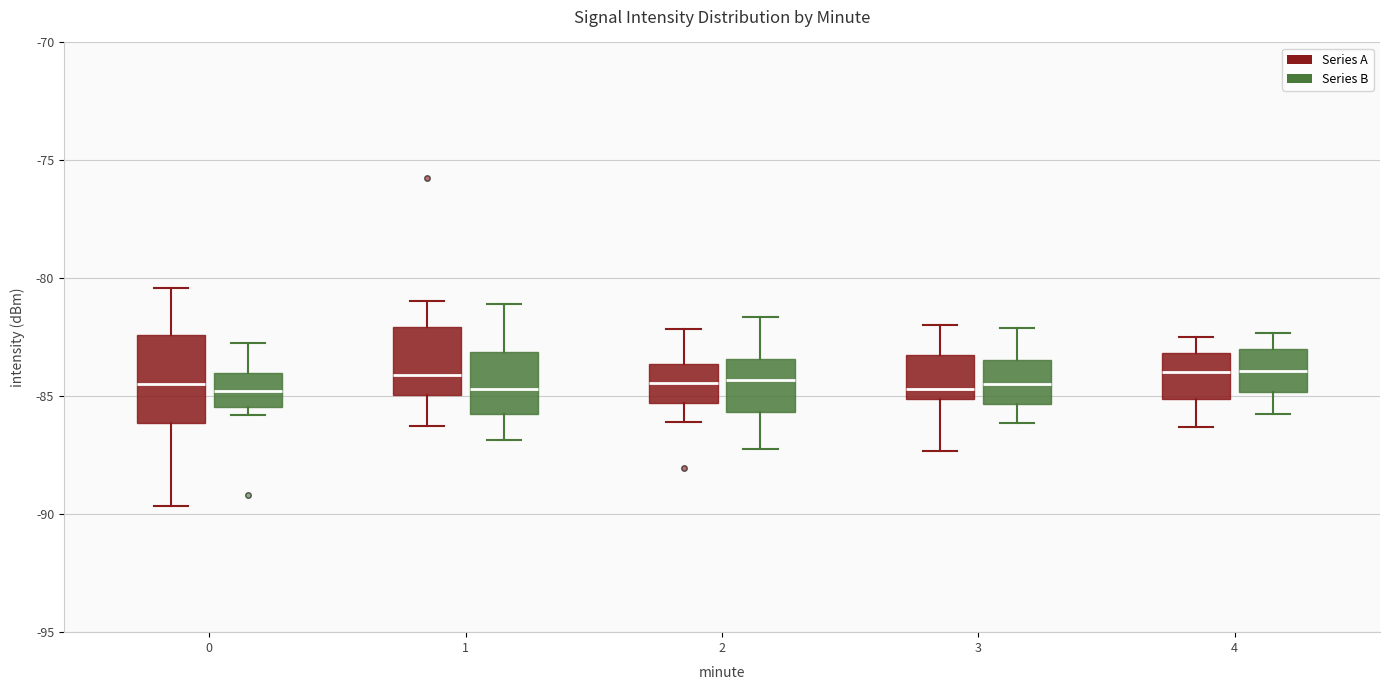

Where does the median line of the box for 4 (Series B) sit on the y-axis? The values are not printed on the chart, so give them approximately, as read against the axis.

-84.0